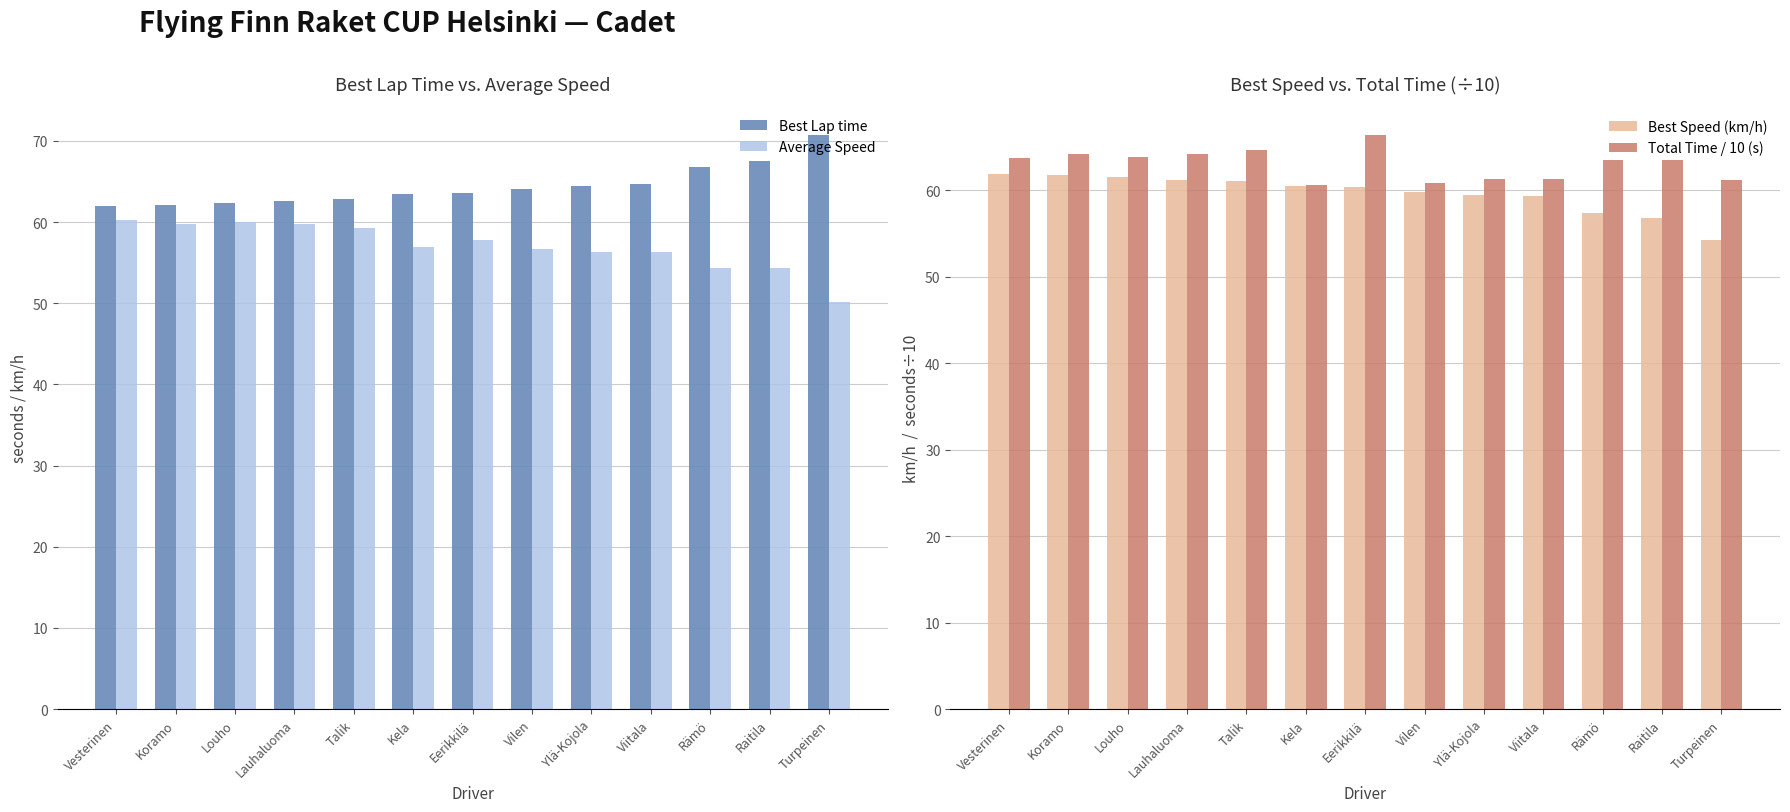

What is the greatest value displayed?

70.7